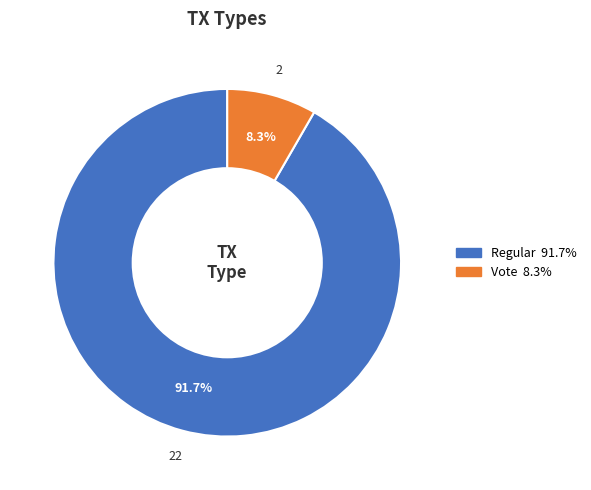

True or false: Vote accounts for 8% of the total.

True